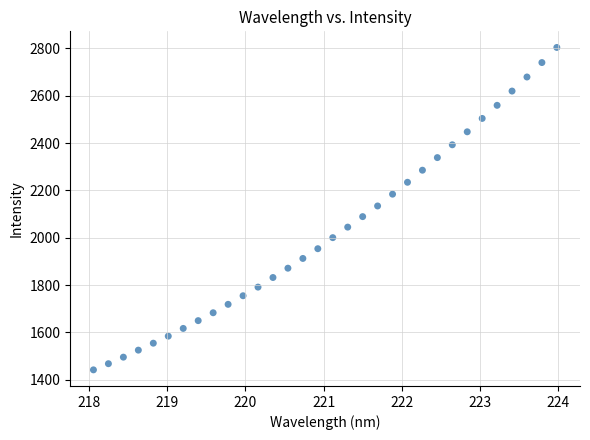

What is the range of X values (max minus min)?

5.9